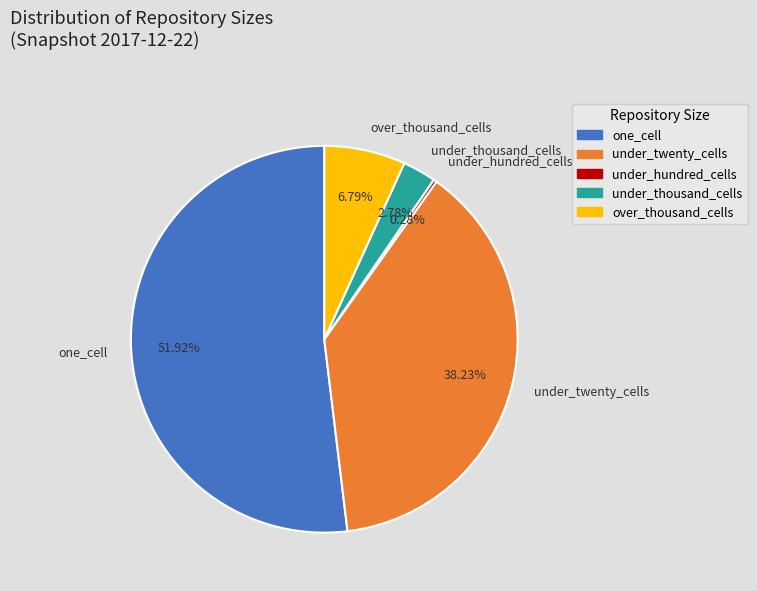

What is the majority slice?

one_cell